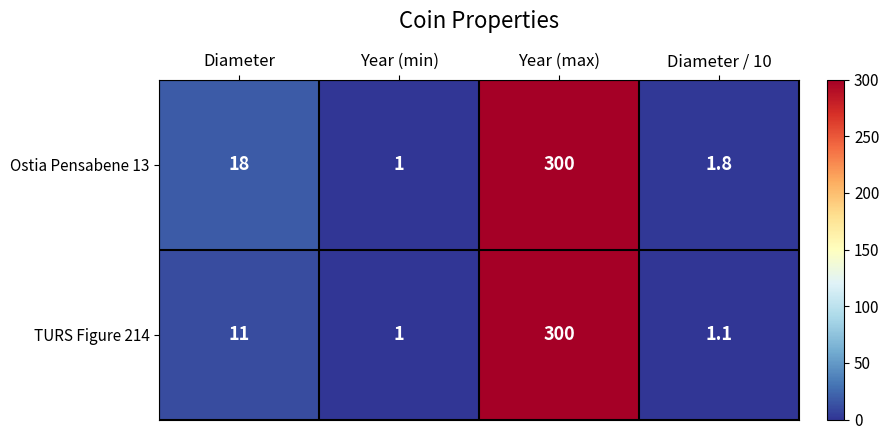

What is the difference between the TURS Figure 214 values at Year (max) and Year (min)?

299.0